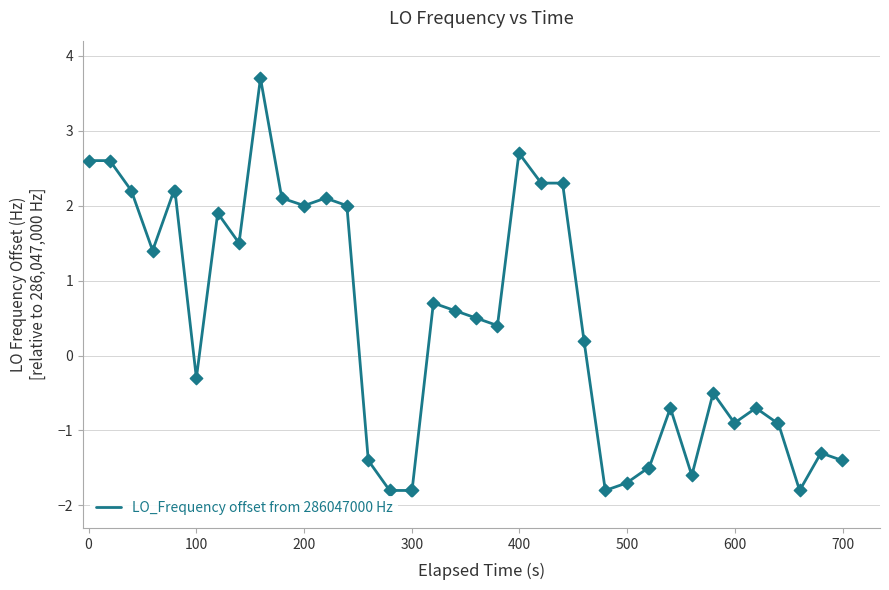

What is the difference between the maximum and minimum values?

5.5